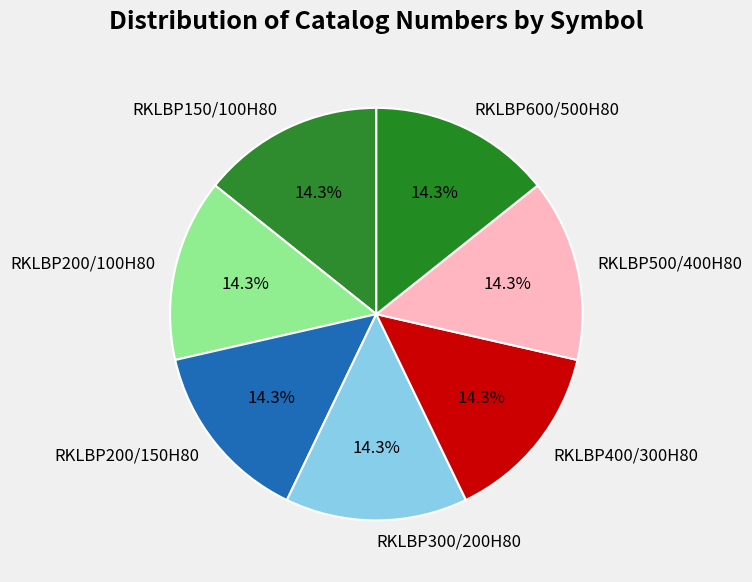

Is RKLBP150/100H80 the majority of the pie?

No